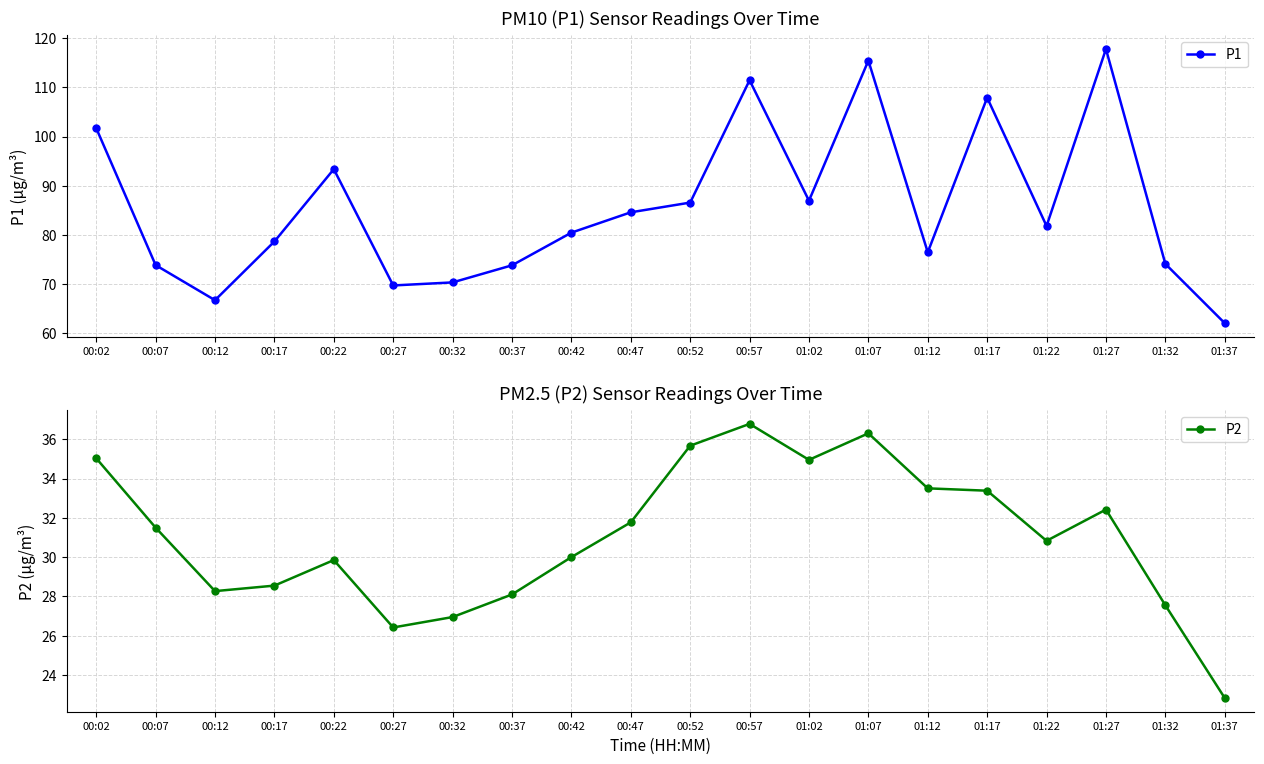

How many data points does each series have?

20